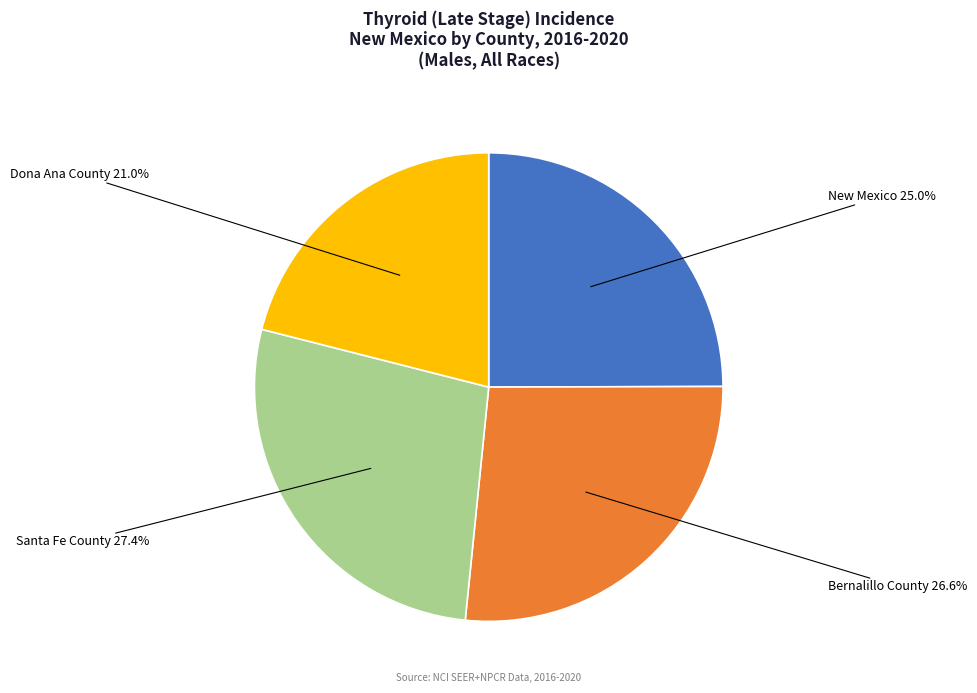

To the nearest percent, what percentage of the pie is New Mexico?

25%